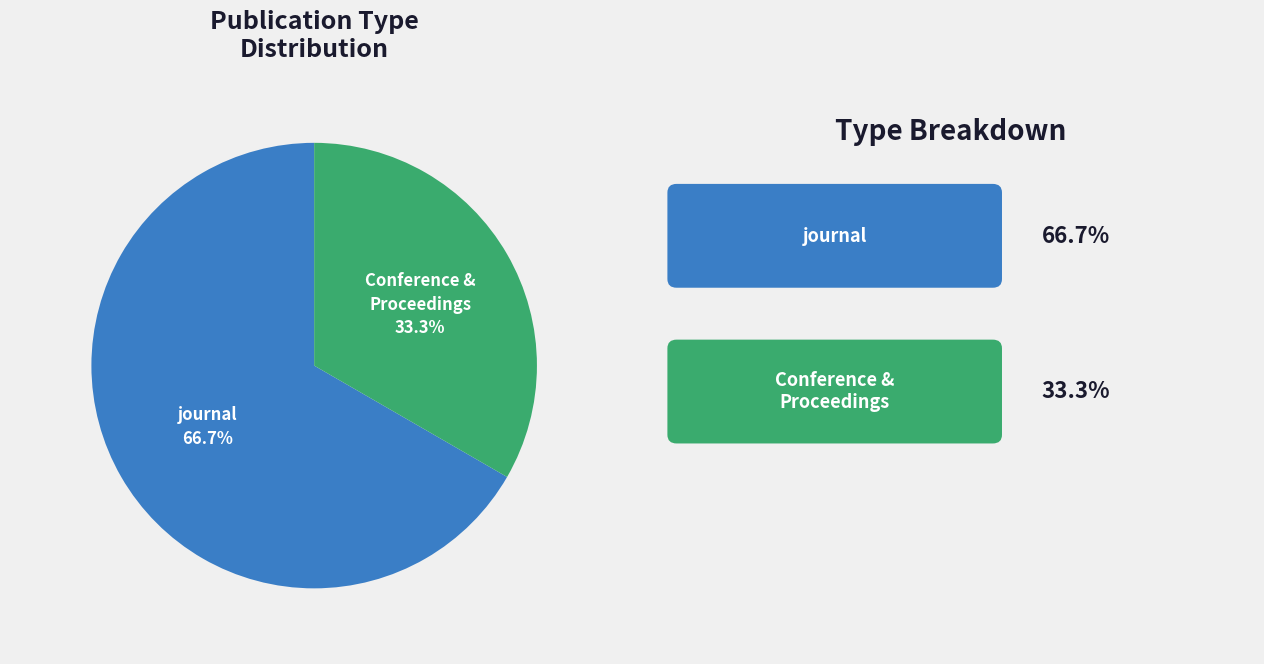

To the nearest percent, what is the average slice percentage?

50%